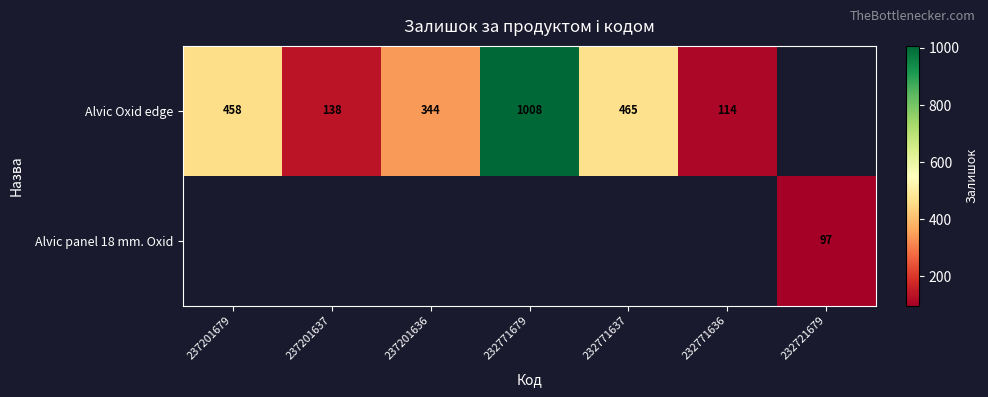

Which has a higher value, 232771679 or 232771637?

232771679